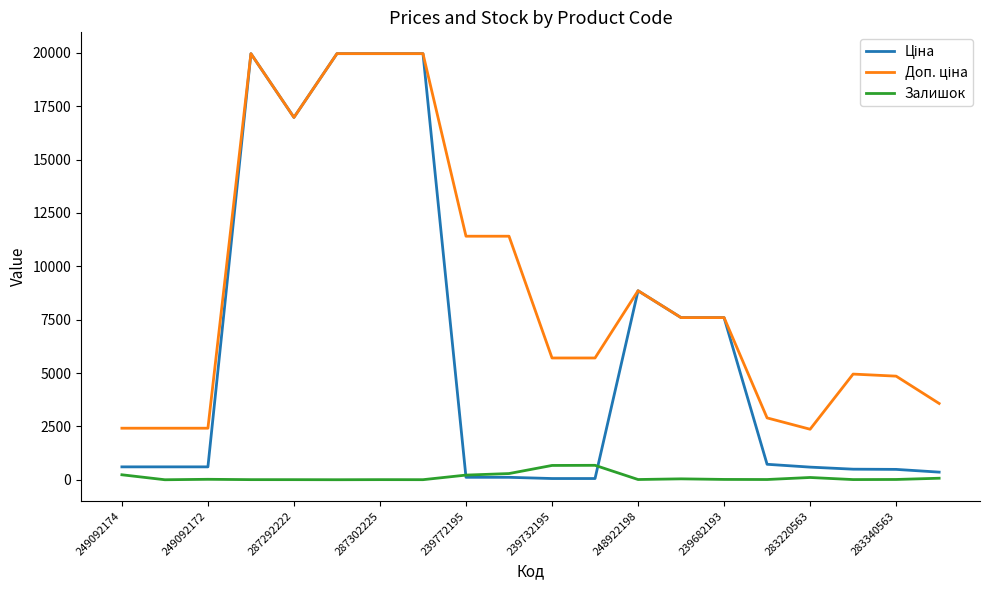

What is the sum of all Залишок values?

2403.0